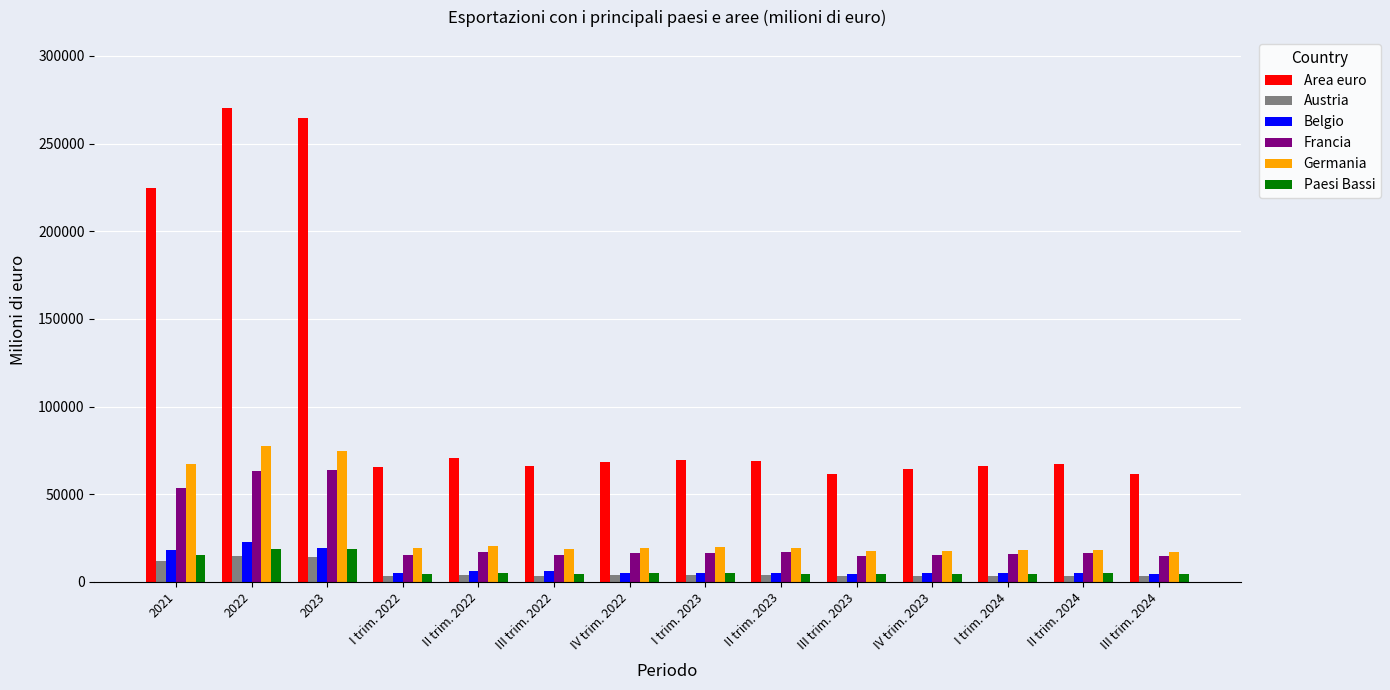

What is the total value across all series at 2022?

466751.6